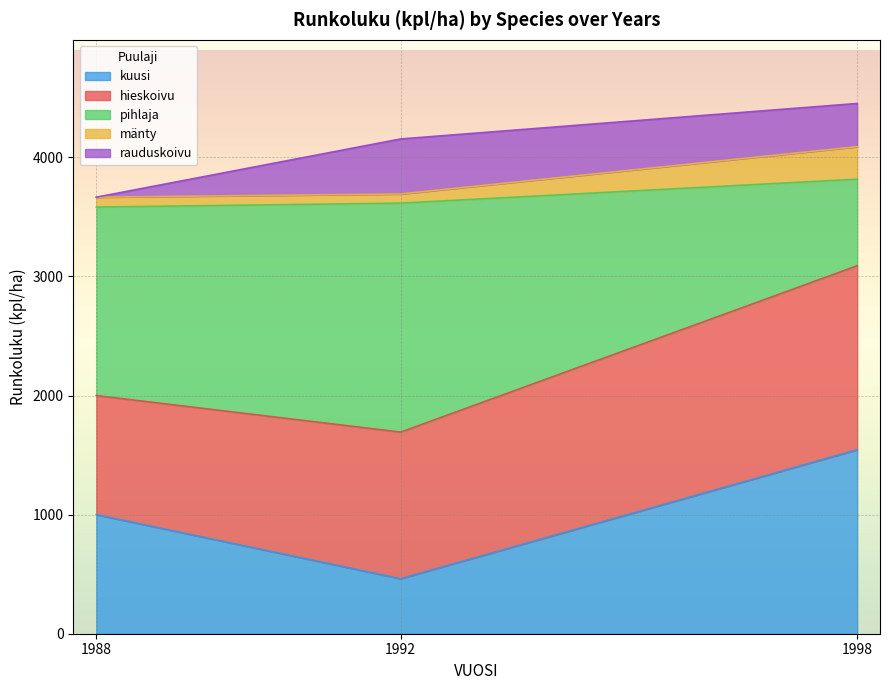

Is it true that kuusi equals 1000 at 1988?

True